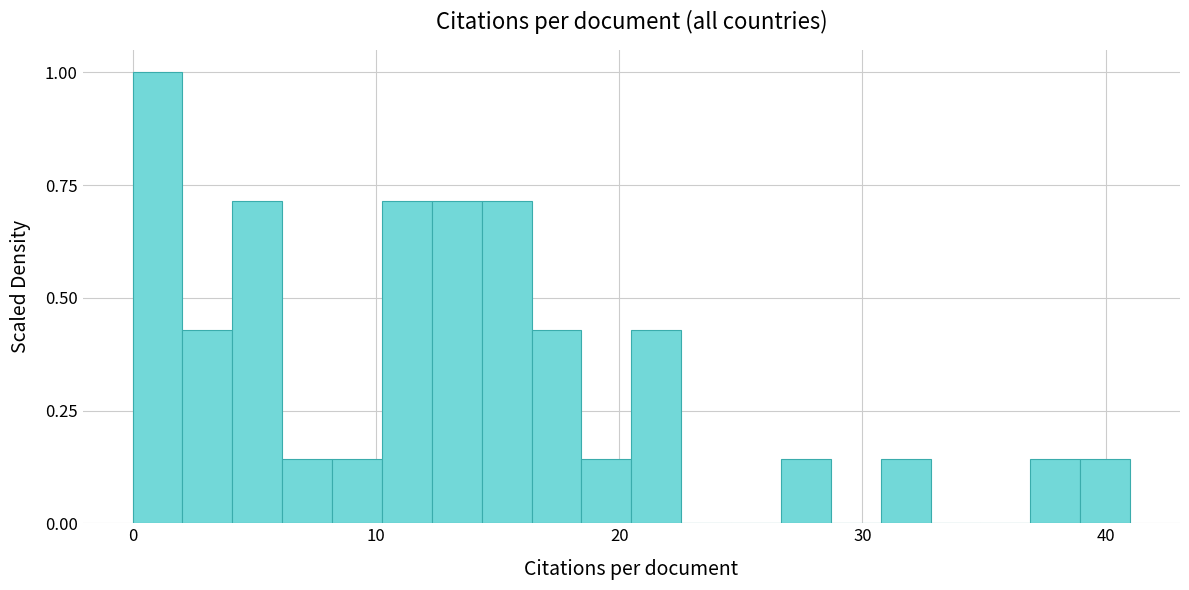

Around what value on the x-axis is the tallest bar? Give the approximate position of its centre, as read against the axis.

1